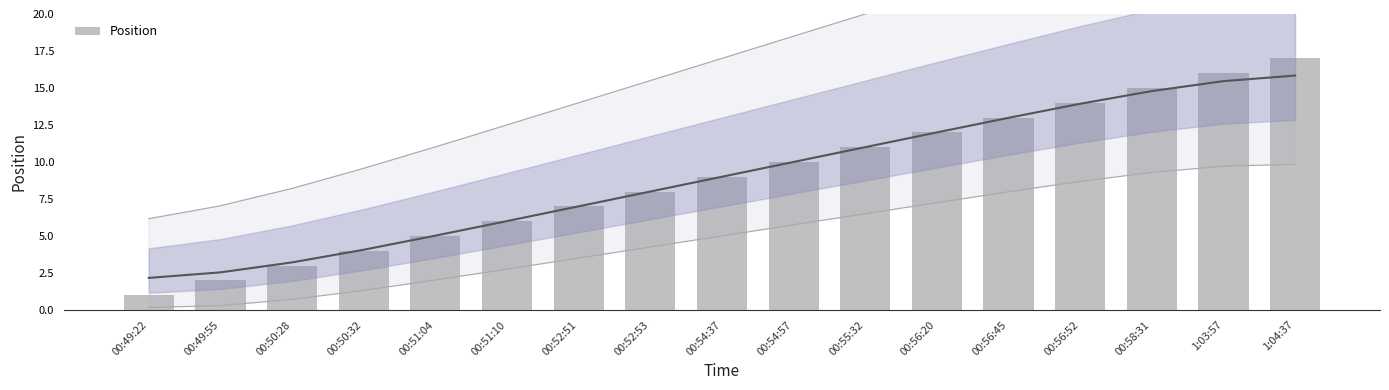

Rank the categories by value from highest to lowest.

1:04:37, 1:03:57, 00:58:31, 00:56:52, 00:56:45, 00:56:20, 00:55:32, 00:54:57, 00:54:37, 00:52:53, 00:52:51, 00:51:10, 00:51:04, 00:50:32, 00:50:28, 00:49:55, 00:49:22